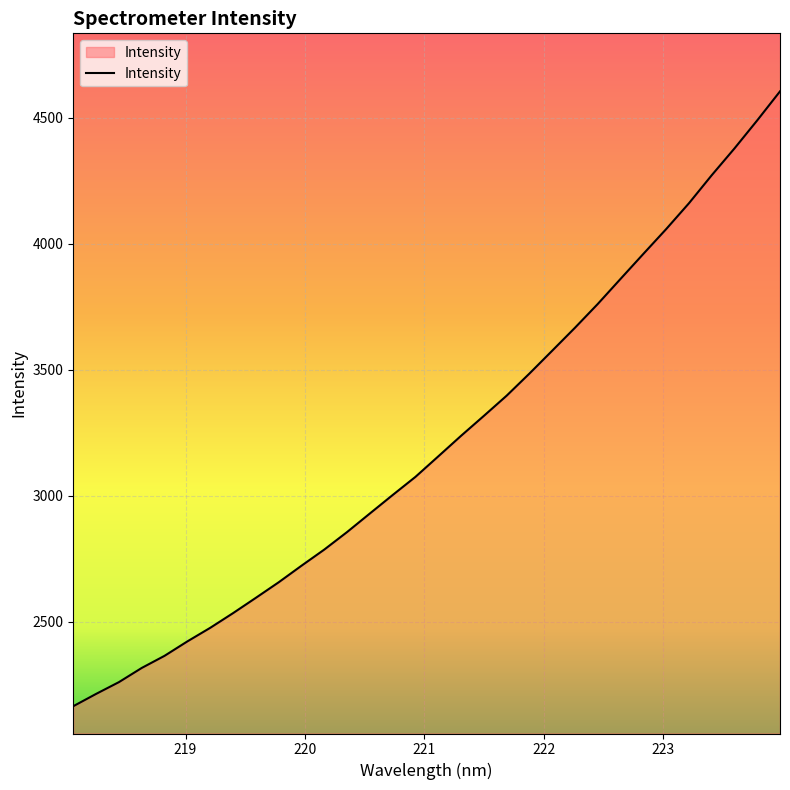

Count the number of values greater than 3156.

16